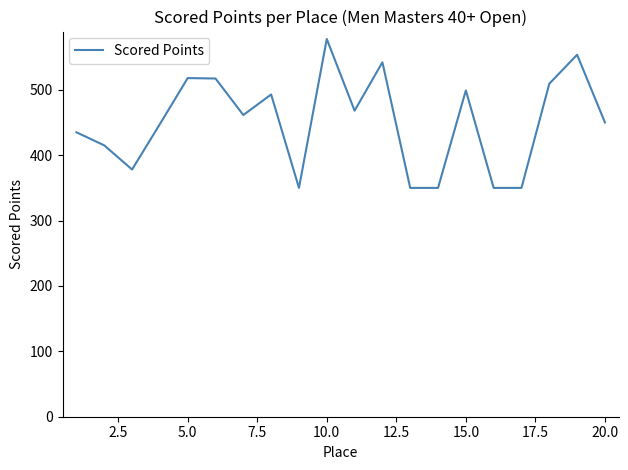

What is the difference between the maximum and minimum values?

227.8